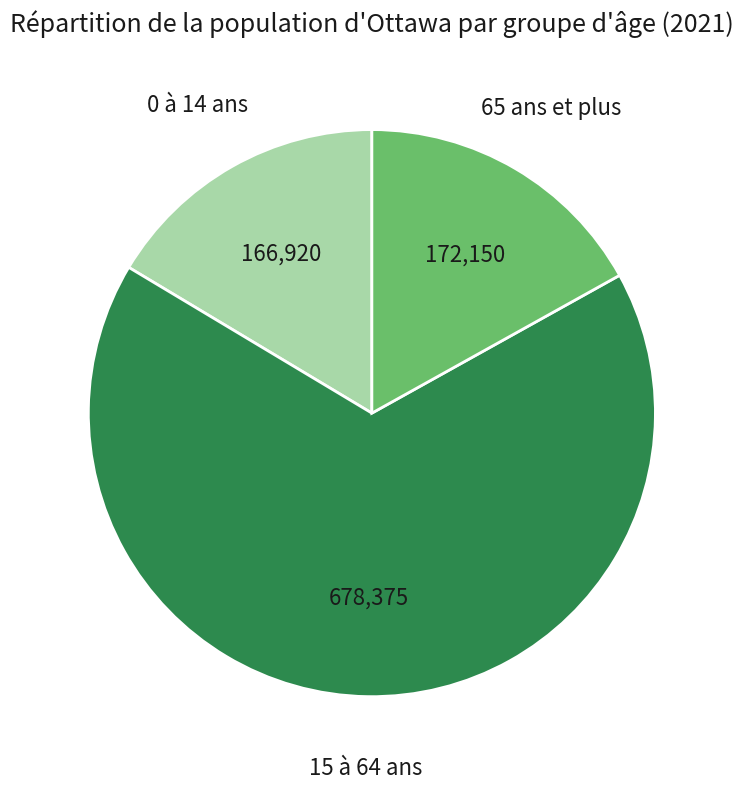

Which slice is the smallest?

0 à 14 ans